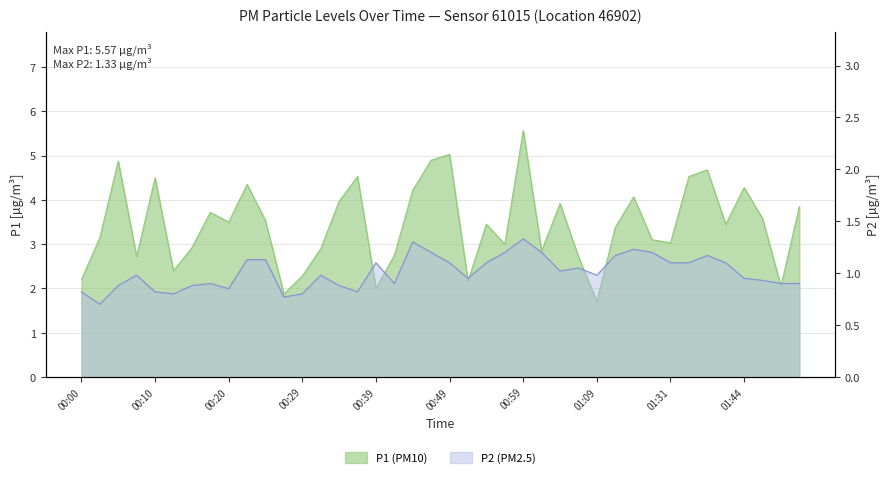

Reading right to left, extract all data points from this chart.

P1: 01:54=3.9	01:52=2.0	01:47=3.6	01:44=4.3	01:41=3.5	01:39=4.7	01:33=4.5	01:31=3.0	01:16=3.1	01:14=4.1	01:11=3.4	01:09=1.7	01:06=2.7	01:04=3.9	01:01=2.9	00:59=5.6	00:56=3.0	00:54=3.5	00:52=2.2	00:49=5.0	00:47=4.9	00:44=4.2	00:42=2.8	00:39=2.0	00:37=4.5	00:34=4.0	00:32=2.9	00:29=2.3	00:27=1.9	00:24=3.5	00:22=4.3	00:20=3.5	00:17=3.7	00:15=2.9	00:12=2.4	00:10=4.5	00:07=2.7	00:05=4.9	00:03=3.1	00:00=2.2
P2: 01:54=0.9	01:52=0.9	01:47=0.9	01:44=0.9	01:41=1.1	01:39=1.2	01:33=1.1	01:31=1.1	01:16=1.2	01:14=1.2	01:11=1.2	01:09=1.0	01:06=1.1	01:04=1.0	01:01=1.2	00:59=1.3	00:56=1.2	00:54=1.1	00:52=0.9	00:49=1.1	00:47=1.2	00:44=1.3	00:42=0.9	00:39=1.1	00:37=0.8	00:34=0.9	00:32=1.0	00:29=0.8	00:27=0.8	00:24=1.1	00:22=1.1	00:20=0.8	00:17=0.9	00:15=0.9	00:12=0.8	00:10=0.8	00:07=1.0	00:05=0.9	00:03=0.7	00:00=0.8